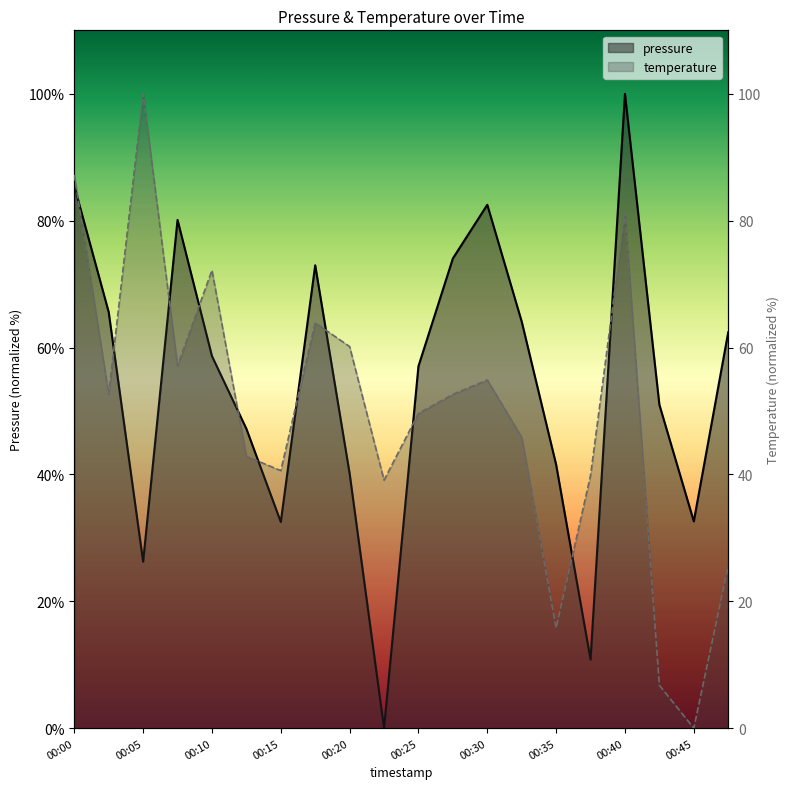

What is the sum of the temperature line values at 15 and 14?

55.6